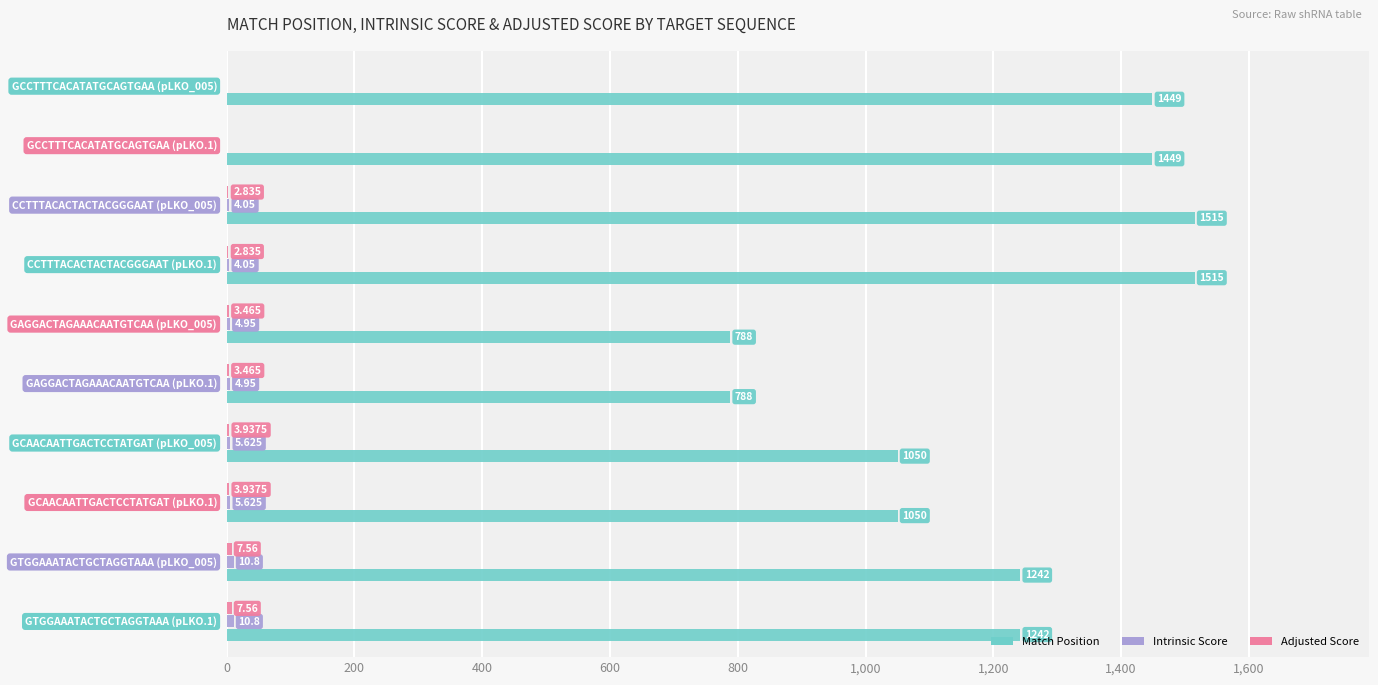

Which series has the largest total across all categories?

Match Position